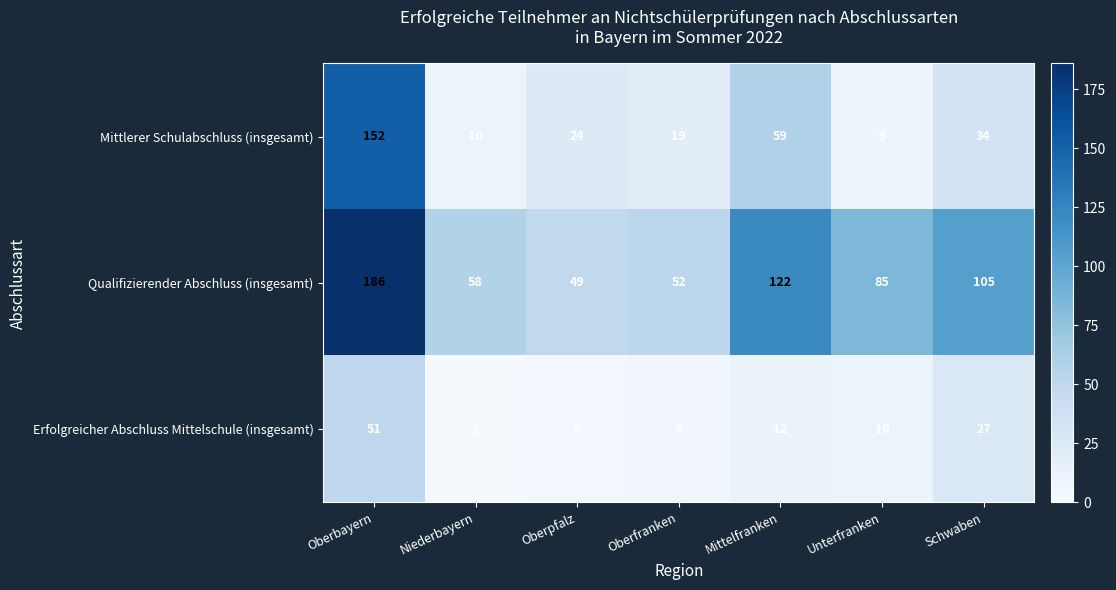

What is the sum of all Qualifizierender Abschluss (insgesamt) values?

657